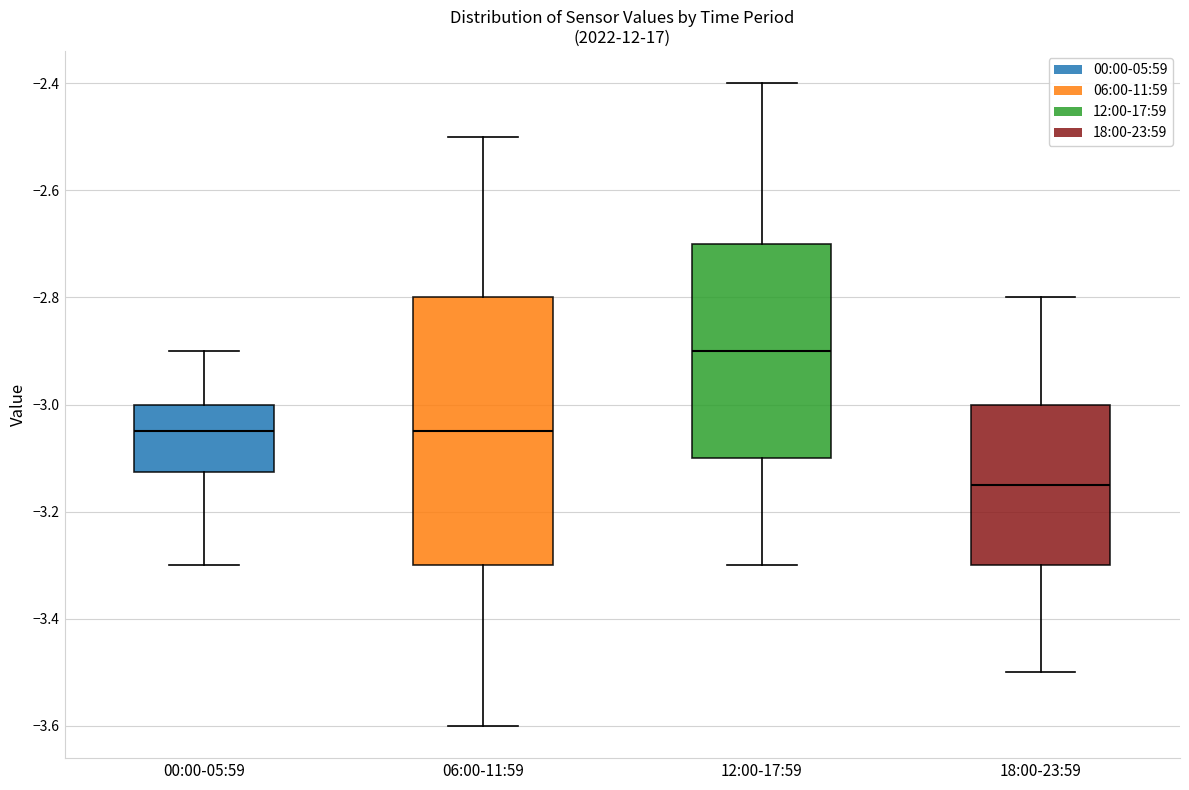

Where is the lower edge of the box for 06:00-11:59 on the y-axis? The values are not printed on the chart, so give them approximately, as read against the axis.

-3.30